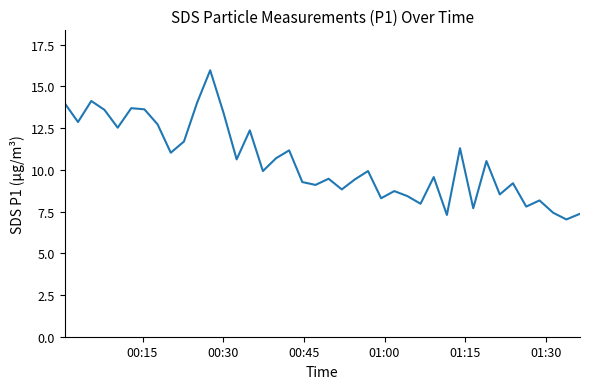

What is the greatest value displayed?

16.0